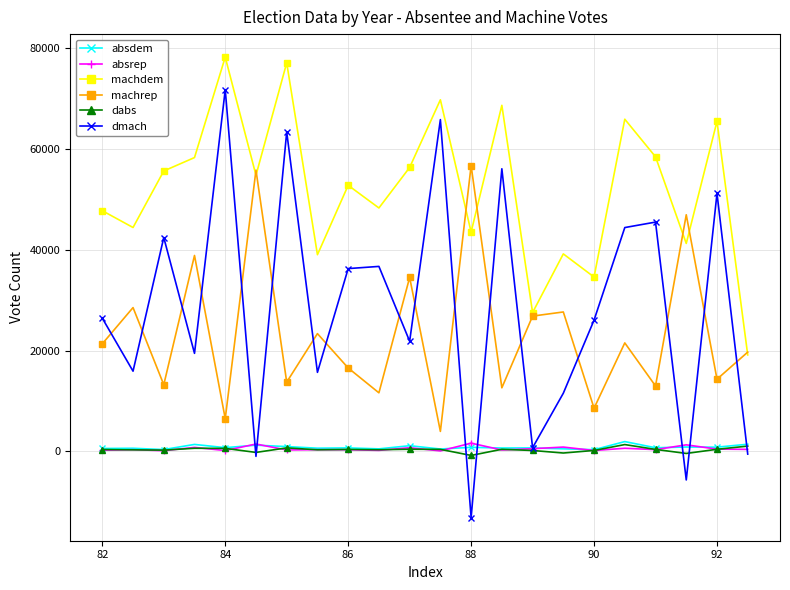

Which series has the widest spread of values?

dmach